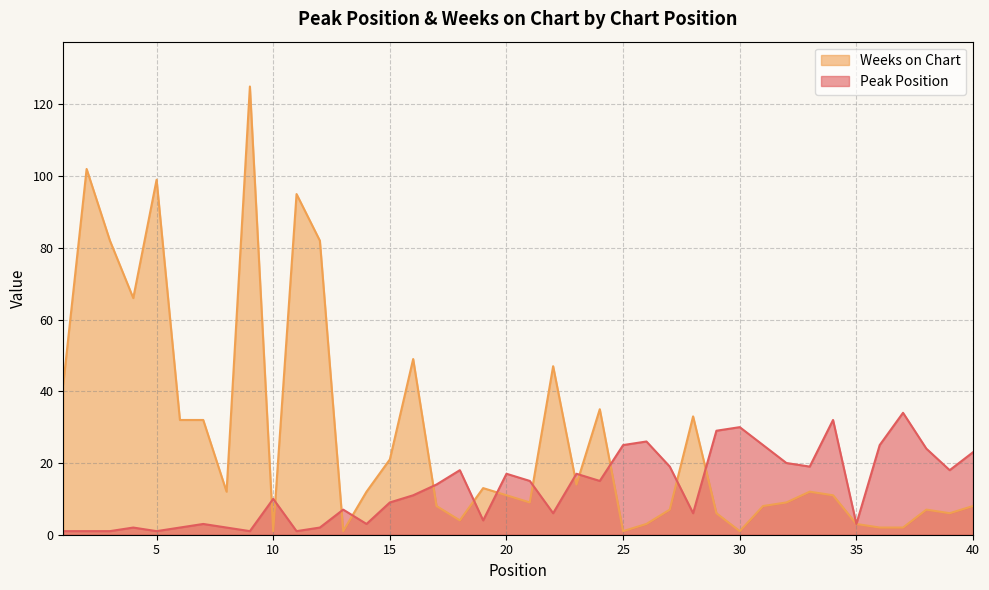

List the series in order of their overall mean, highest first.

Weeks on Chart, Peak Position